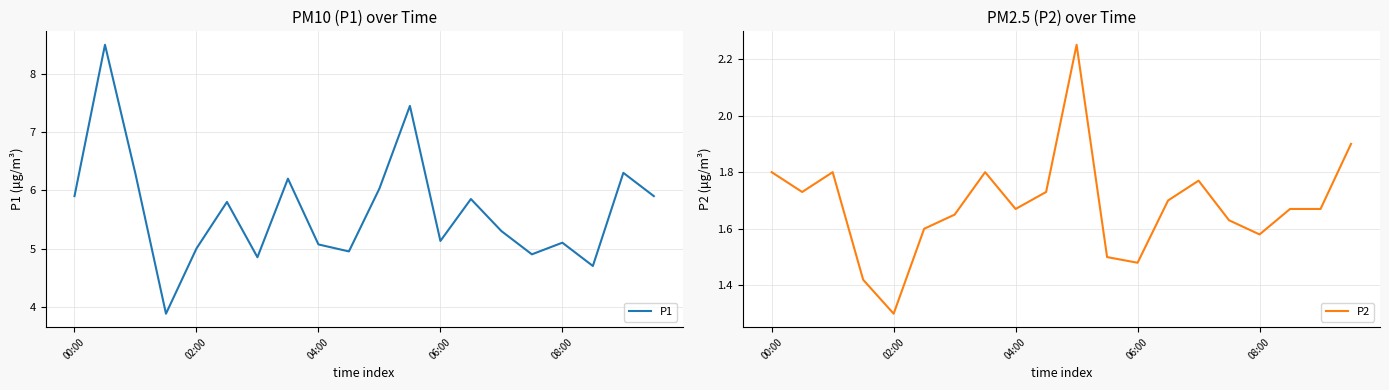

How many series are shown in this chart?

2